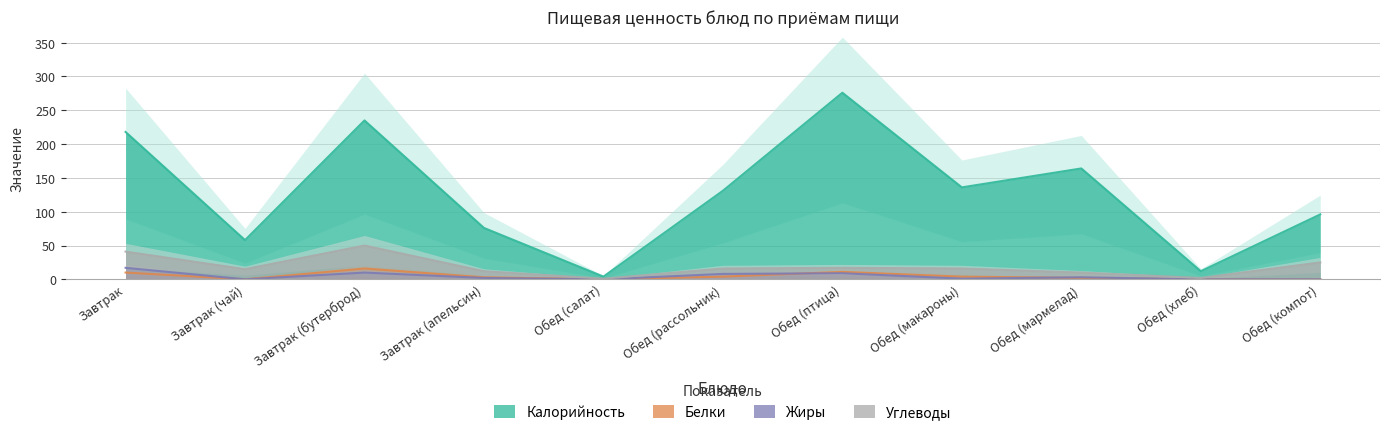

At which label does Жиры reach its peak?

Завтрак